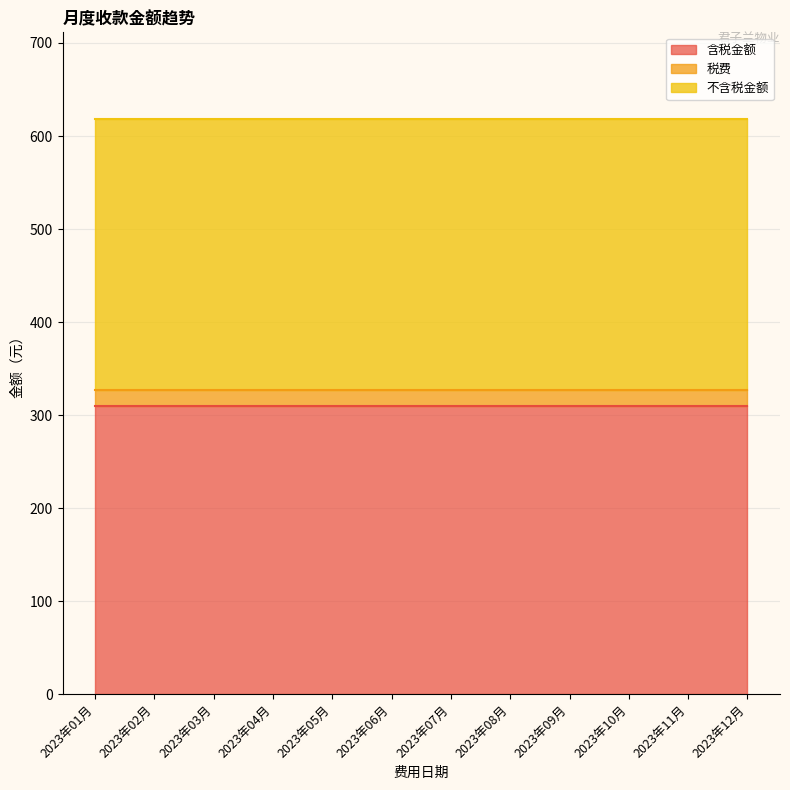

True or false: 含税金额 has more than 0 points higher than both neighbors.

False